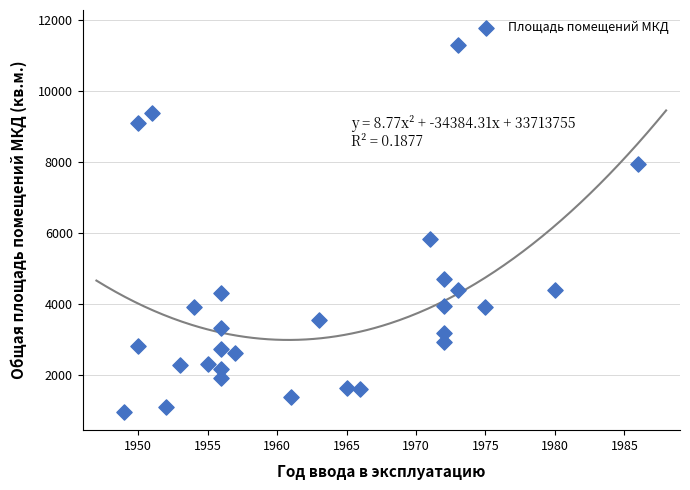

What Y value in the scatter plot is closest to 6108?

5822.5